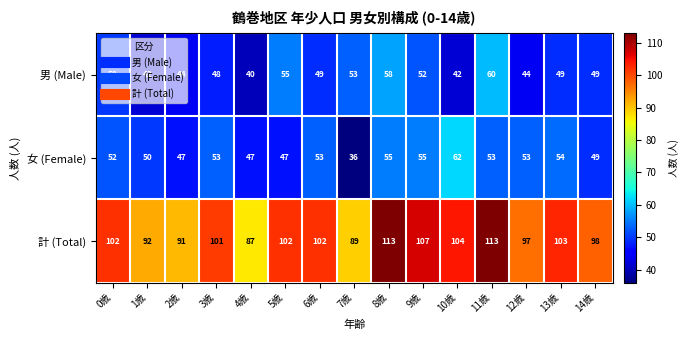

What is the difference between the highest and lowest values at 7歳?

53